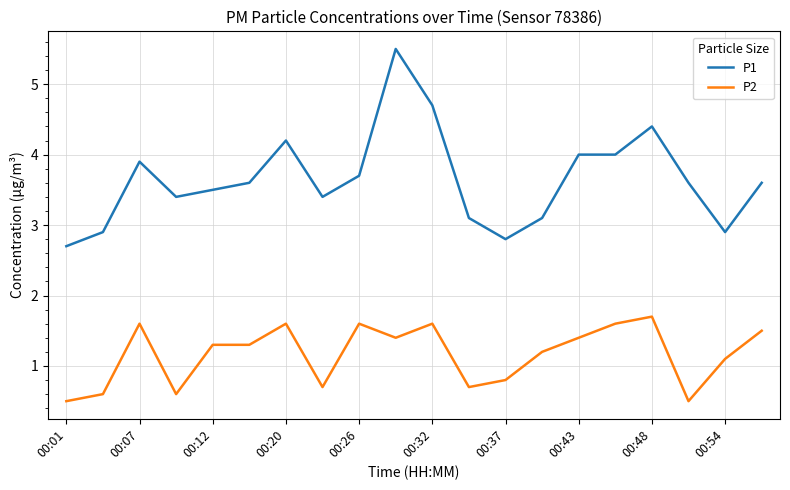

What is the greatest value displayed?

5.5